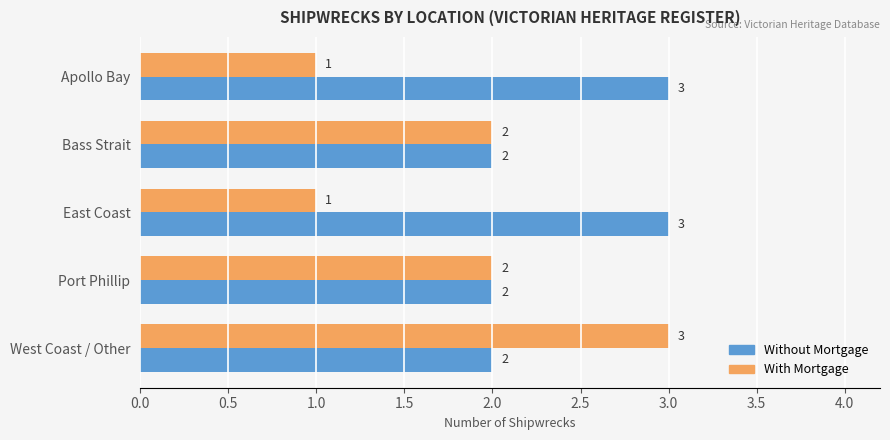

Read the Without Mortgage value at Apollo Bay.

3